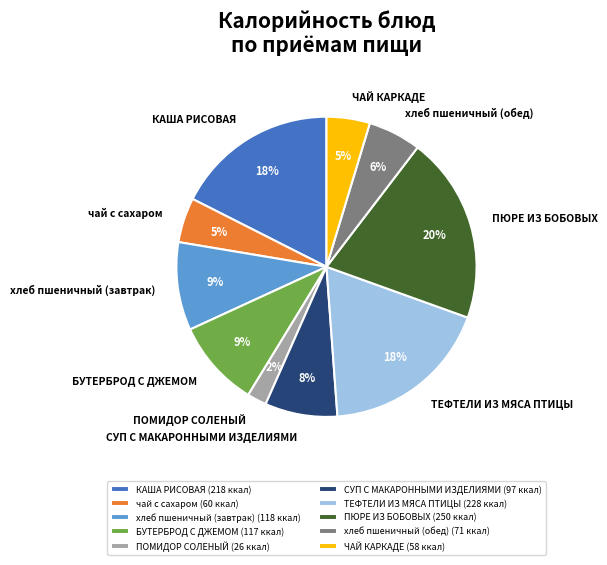

The чай с сахаром slice represents 13% of the pie. True or false?

False